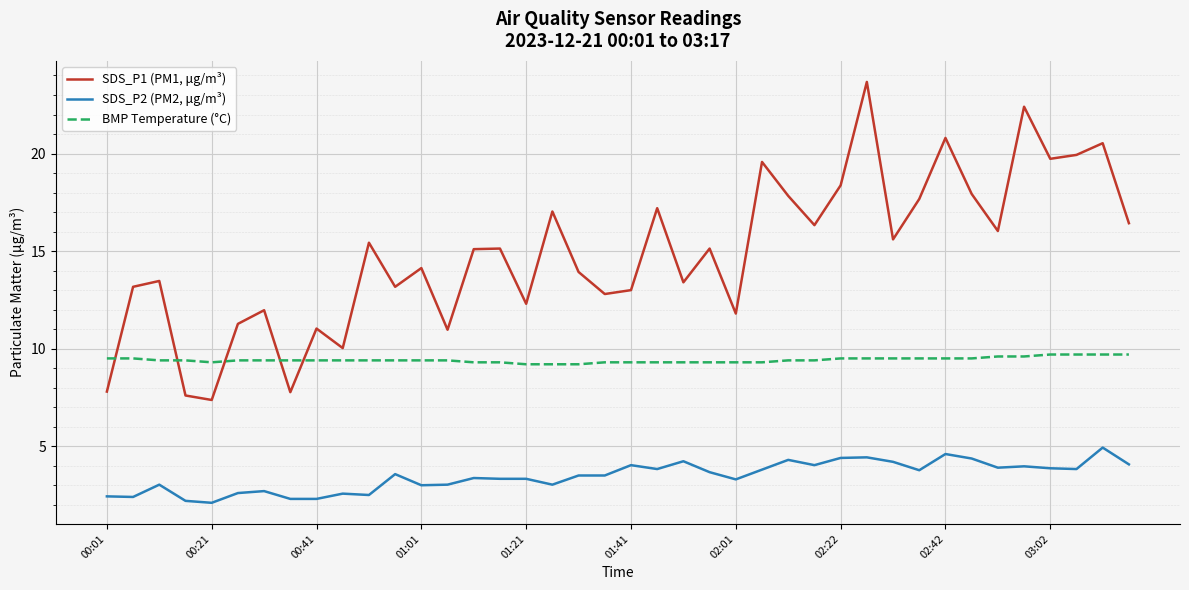

Which series has the widest spread of values?

SDS_P1 (PM1, μg/m³)